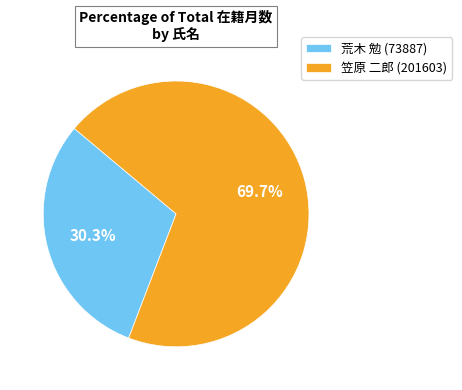

Which category has the smallest portion of the pie?

荒木 勉 (73887)